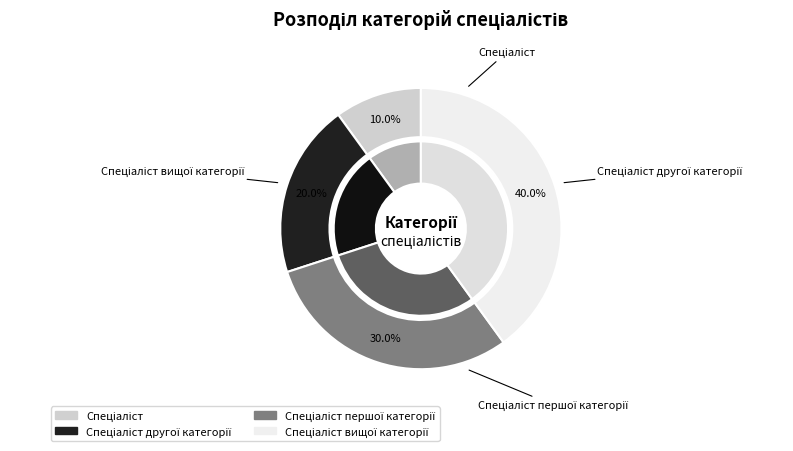

How many segments does this pie chart have?

4